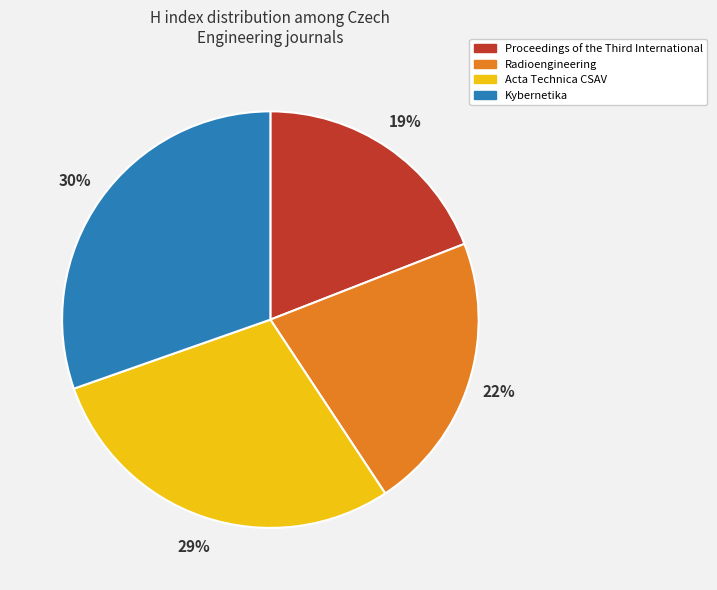

Which slice is the largest?

Kybernetika